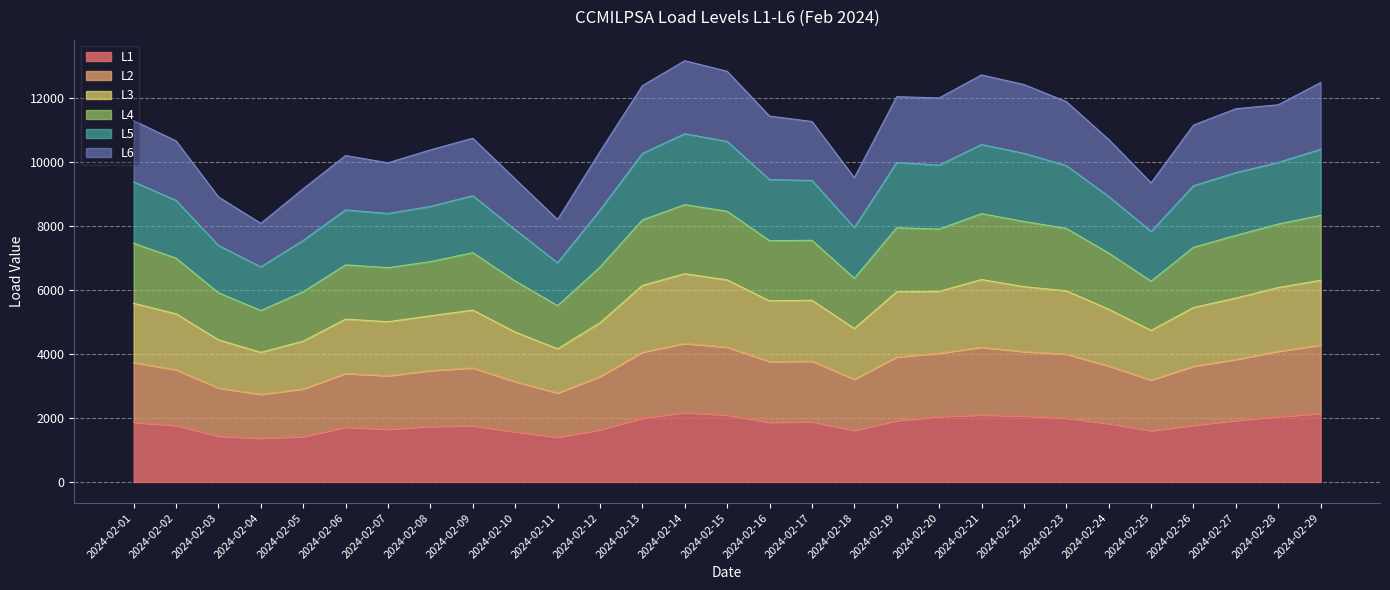

What is the minimum value for L1?

1368.1